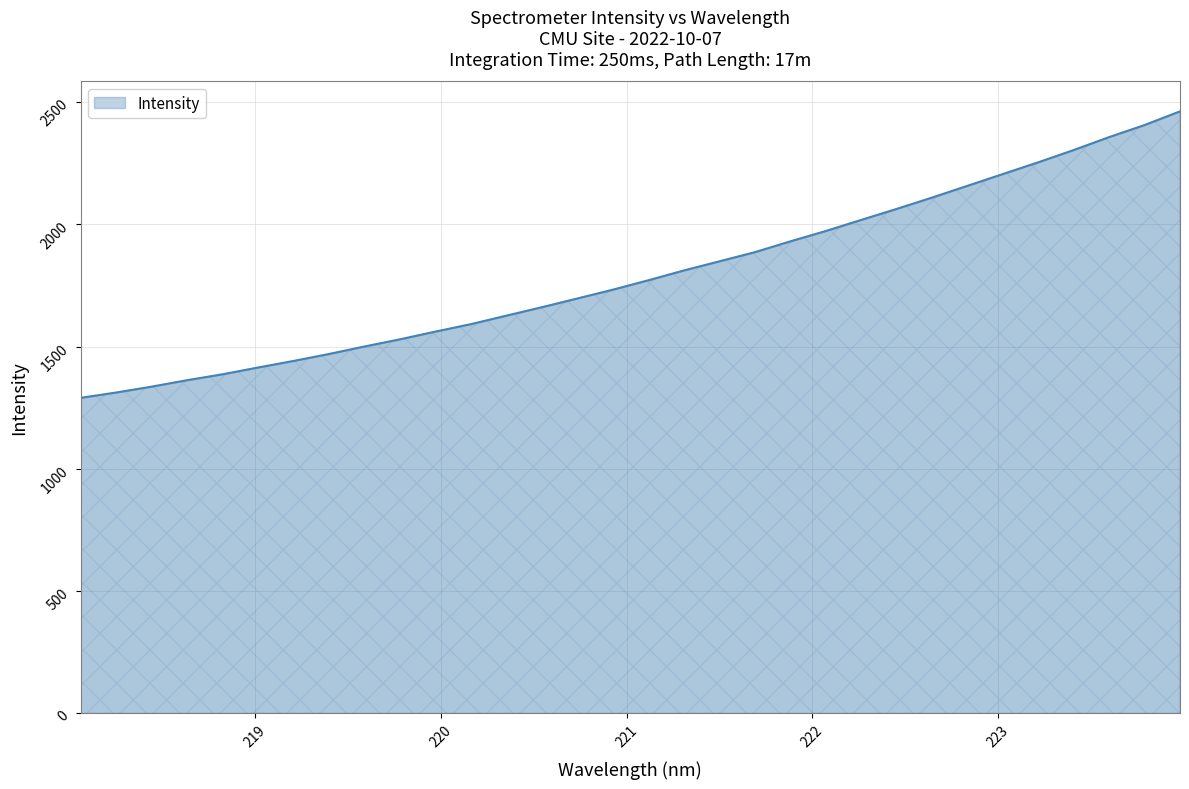

What is the difference between the maximum and minimum values?

1172.3